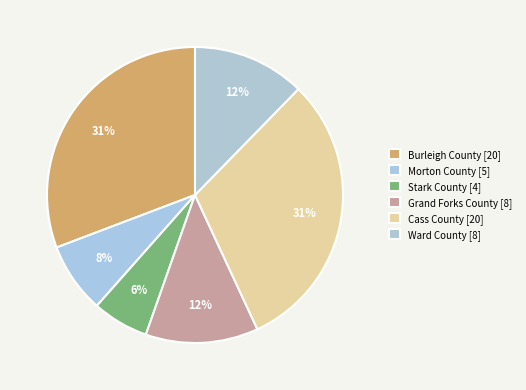

Do Ward County and Stark County together represent more than half of the pie?

No